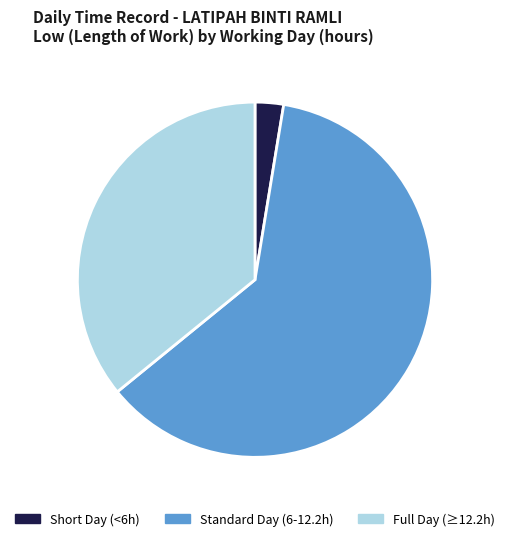

Which category has the smallest portion of the pie?

Short Day (<6h)